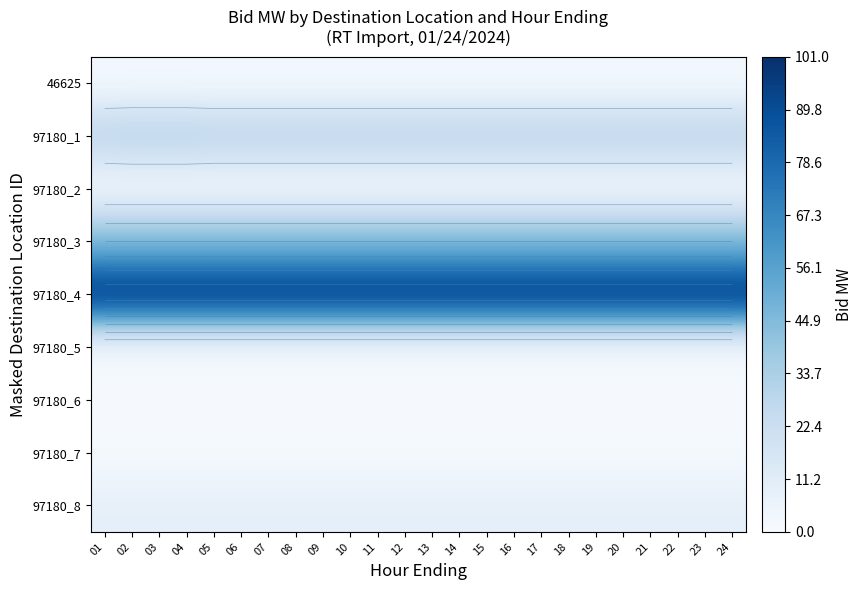

The 97180_8 series shows 9 at 09. True or false?

True